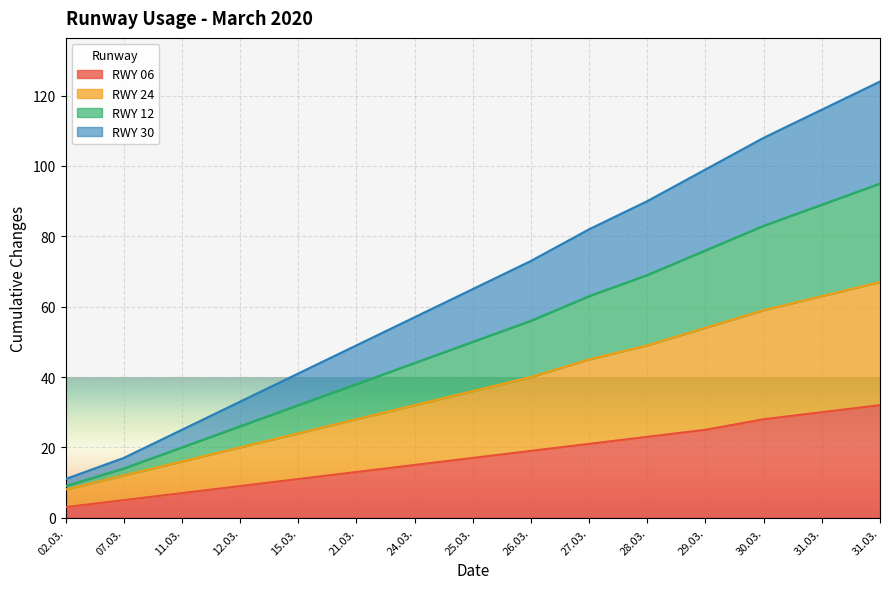

How many lines are shown in the chart?

4